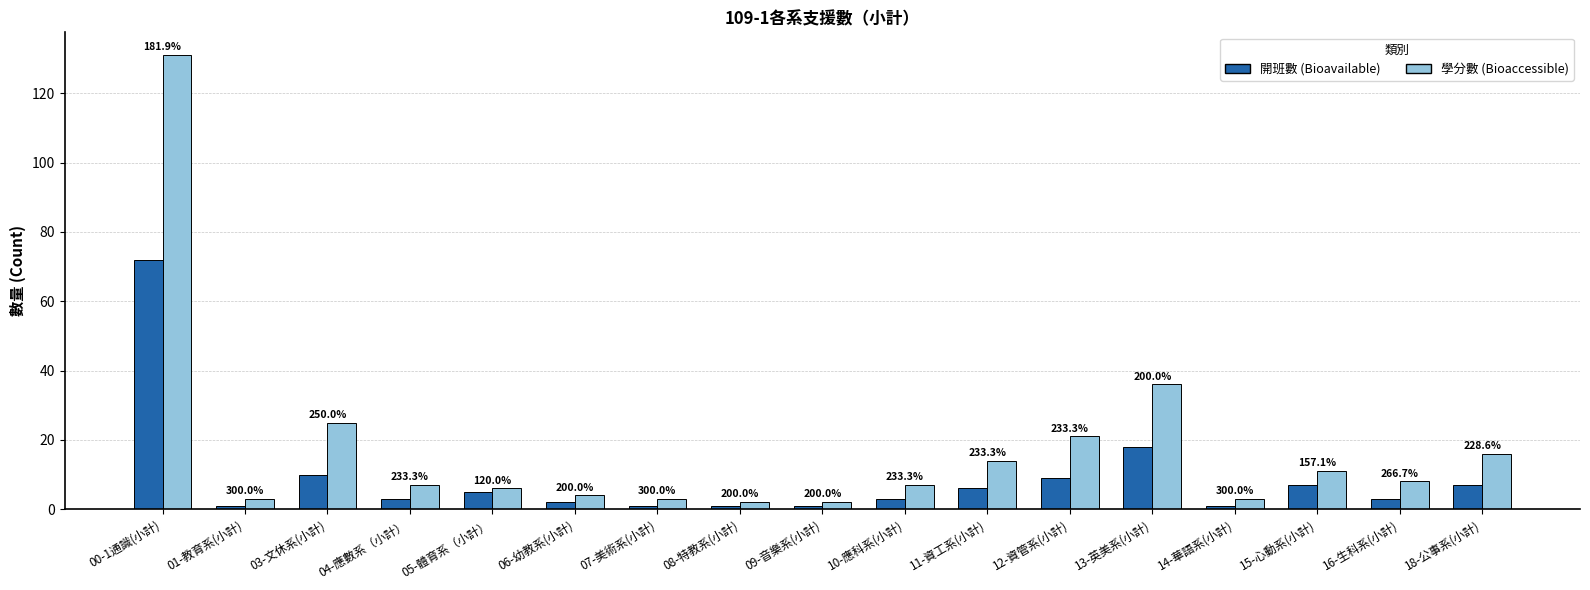

What is the label of the 15th bar from the right?

03-文休系(小計)